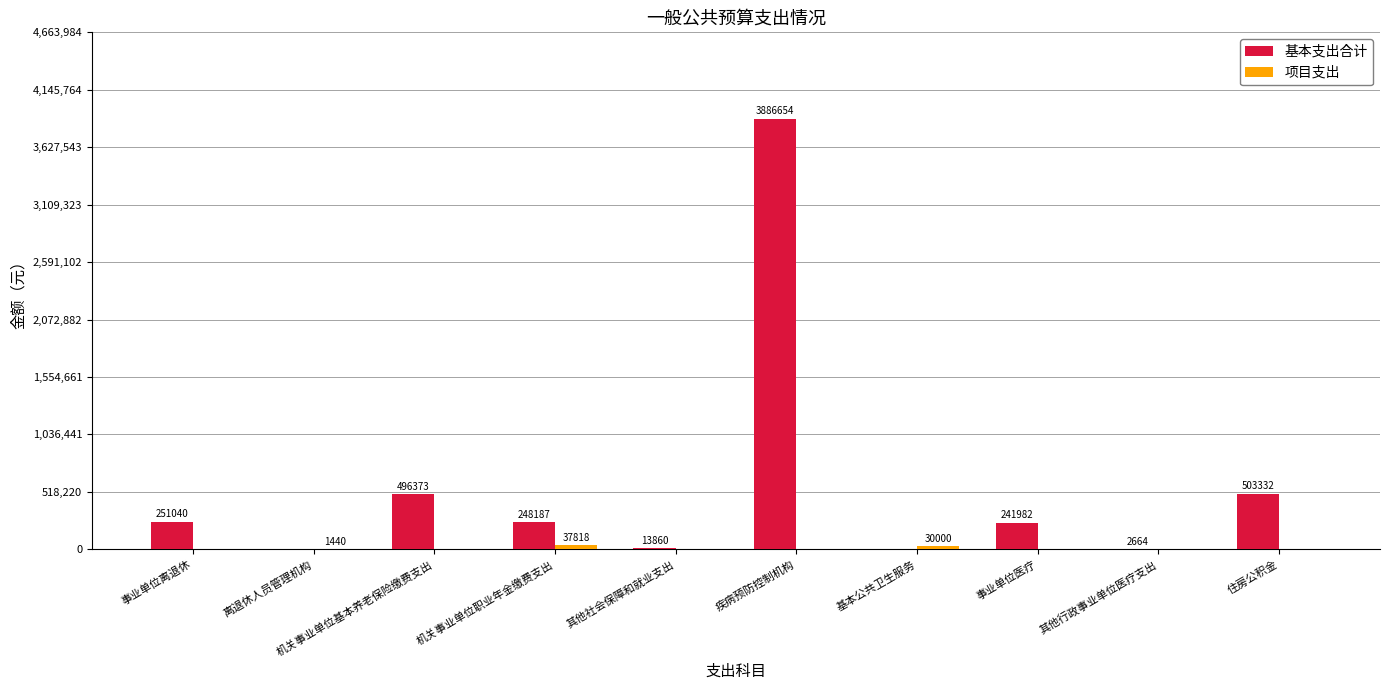

What is the sum of all 基本支出合计 values?

5644091.2